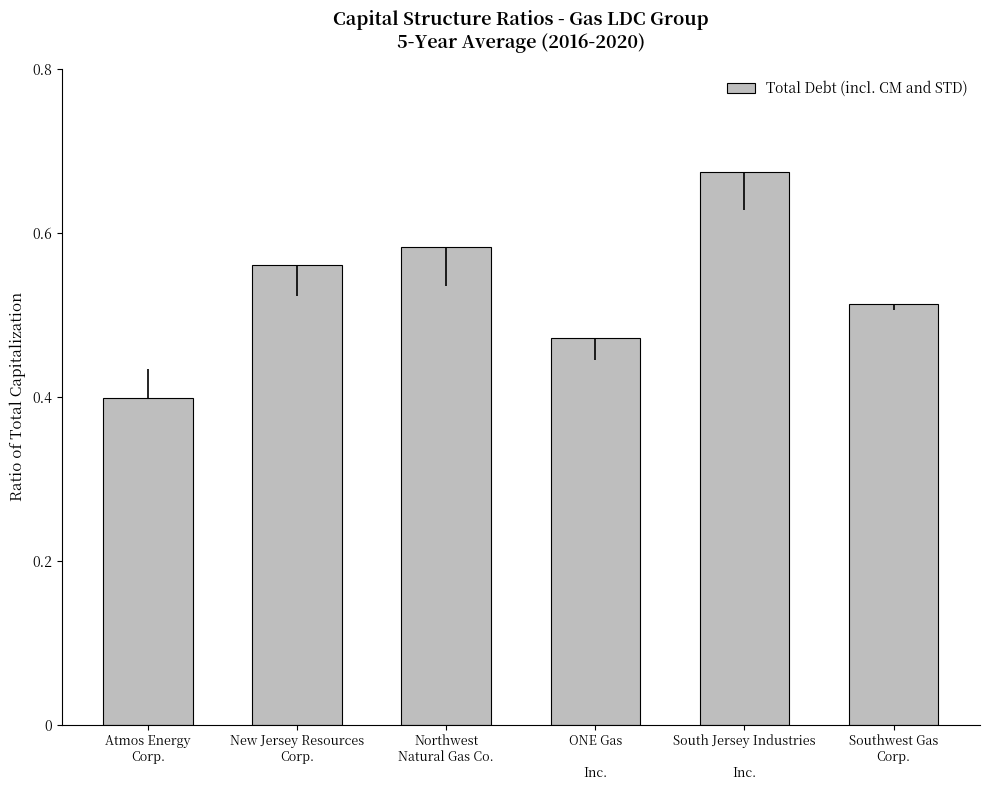

Rank the categories by value from highest to lowest.

South Jersey Industries

Inc., Northwest
Natural Gas Co., New Jersey Resources
Corp., Southwest Gas
Corp., ONE Gas

Inc., Atmos Energy
Corp.